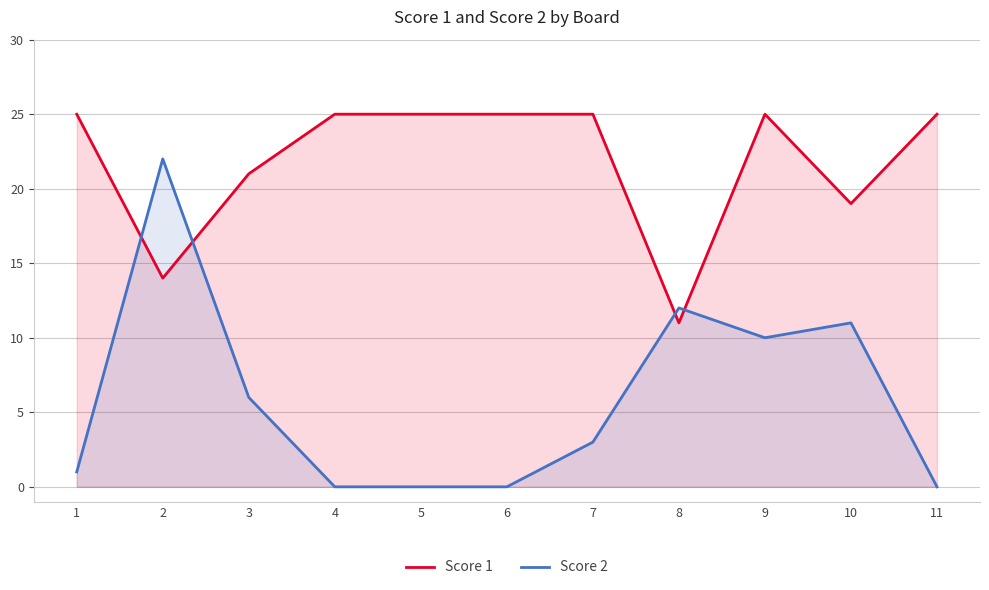

Where is the first local minimum for Score 1?

2